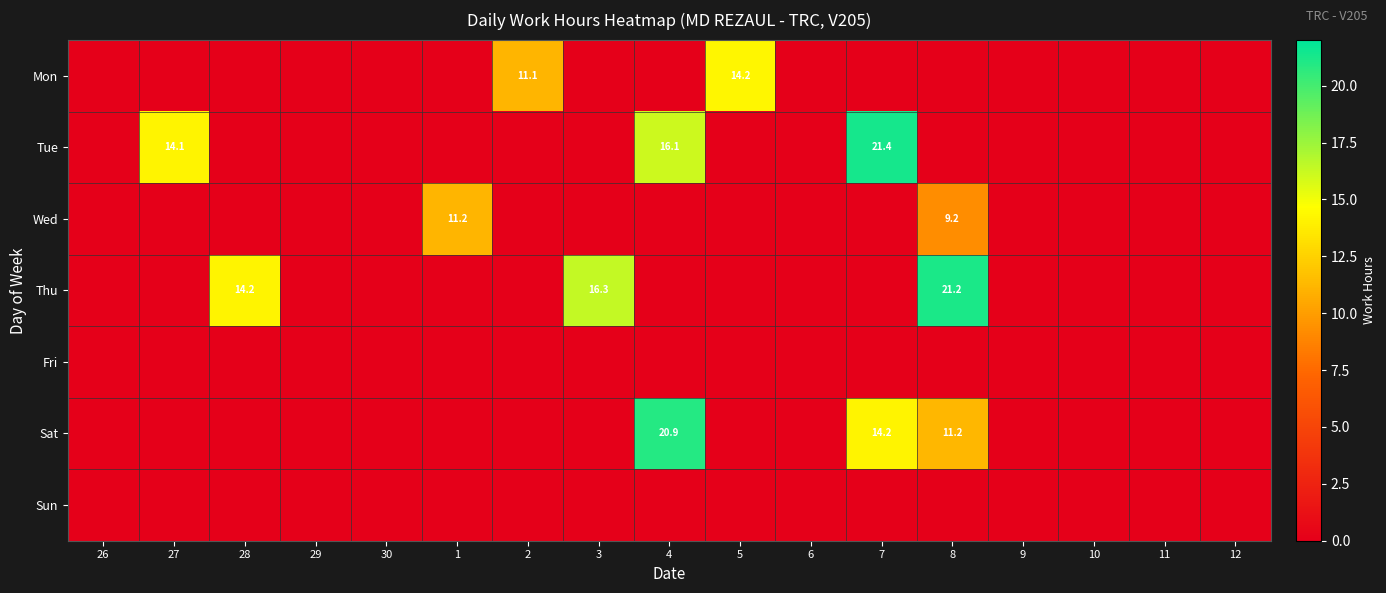

Rank the categories by Sun value from lowest to highest.

26, 27, 28, 29, 30, 1, 2, 3, 4, 5, 6, 7, 8, 9, 10, 11, 12